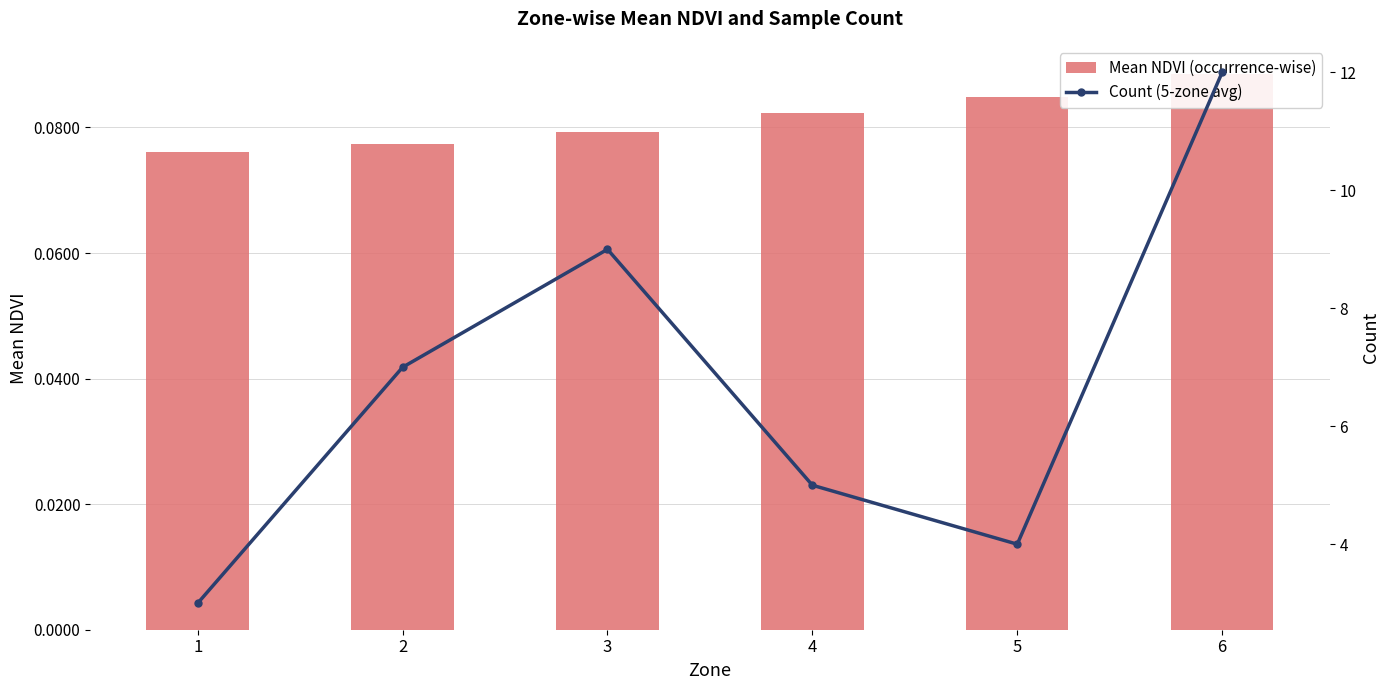

How many groups of bars are there?

6